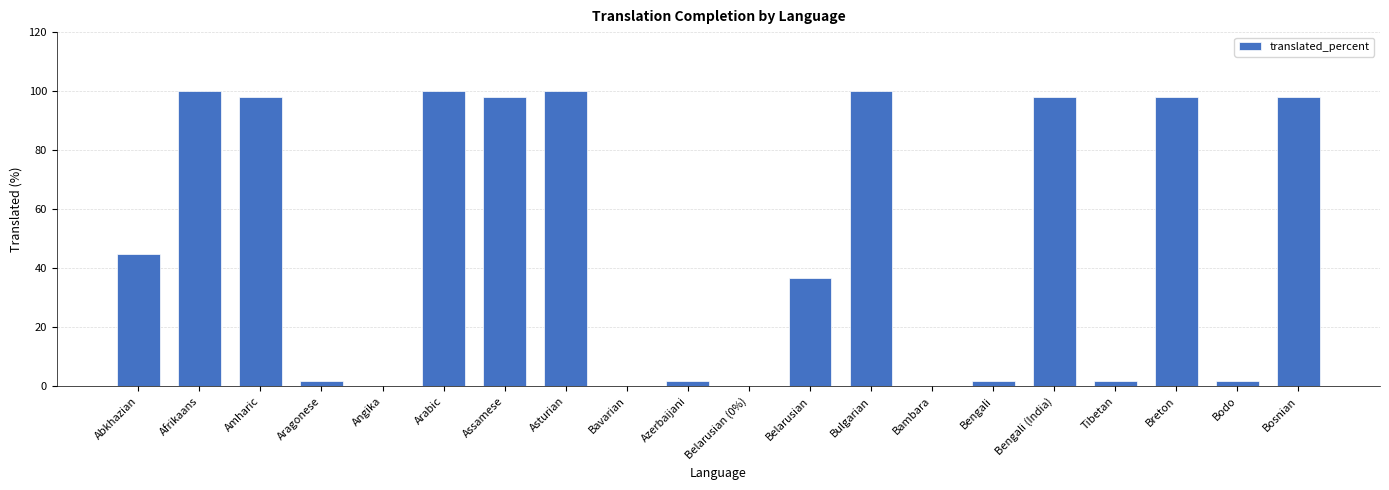

What is the ratio of the value at Amharic to the value at Bosnian?

1.0